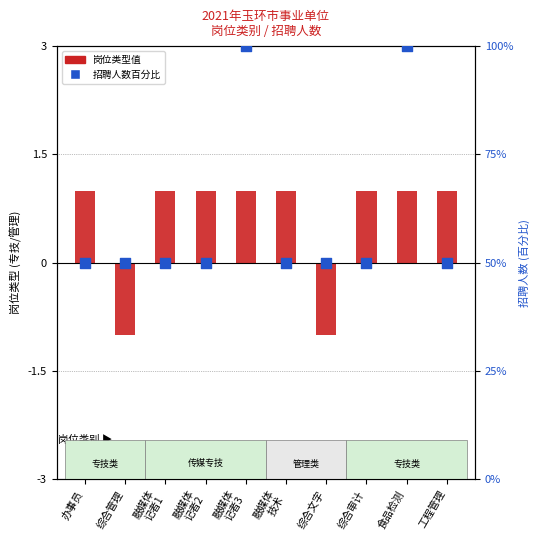

Which series has the largest Y range (max minus min)?

招聘人数百分比